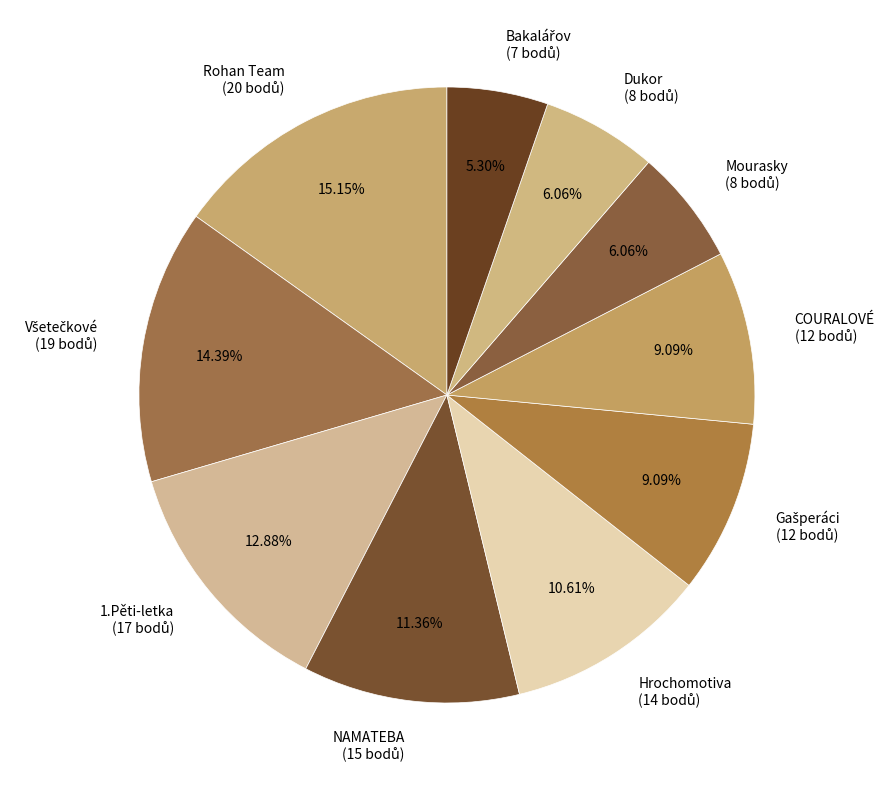

Is there a majority slice in this chart?

No